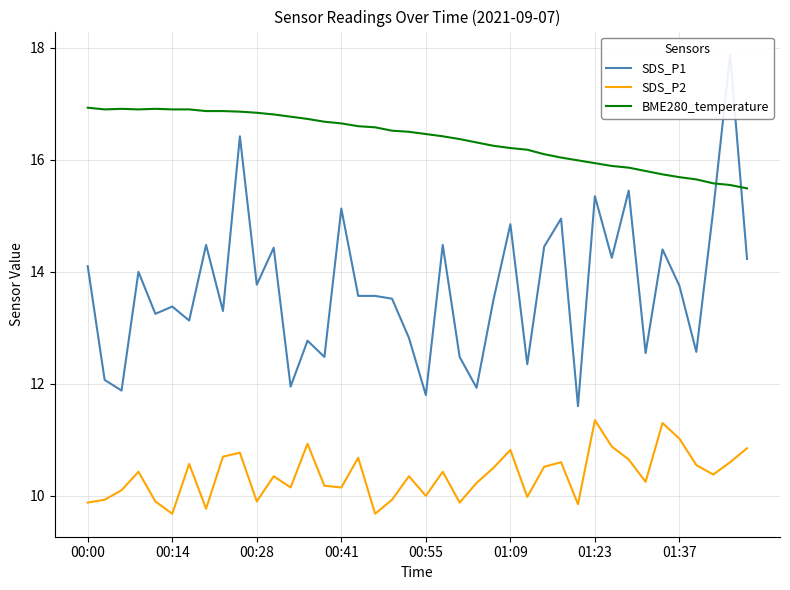

Where does the SDS_P1 series first go above 13?

00:00